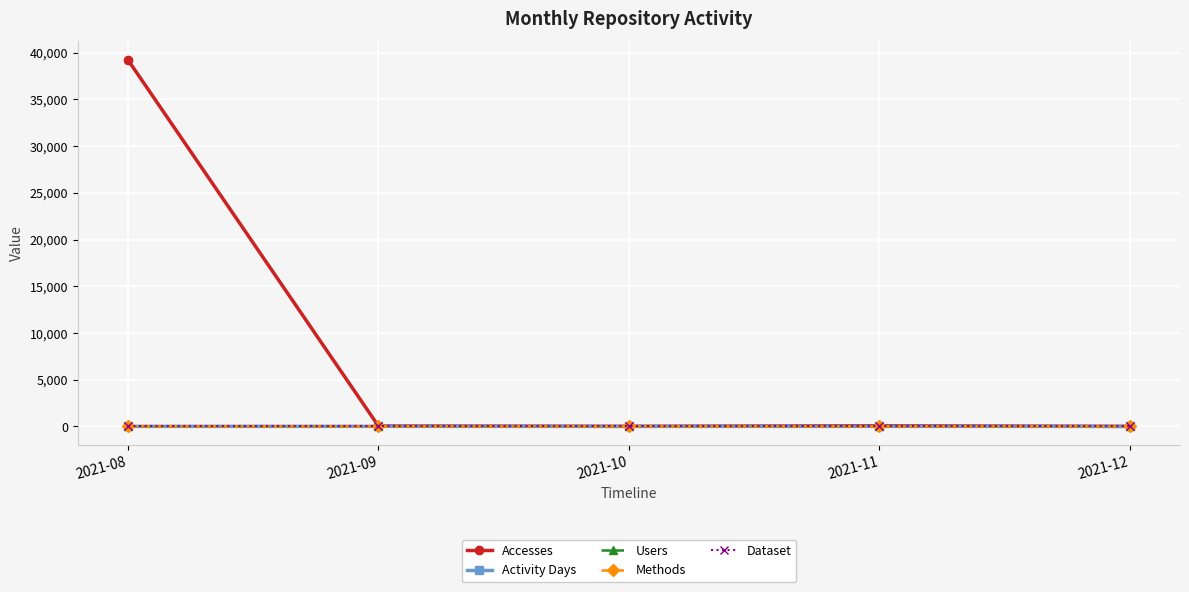

At which category is the sum across all series the highest?

2021-08